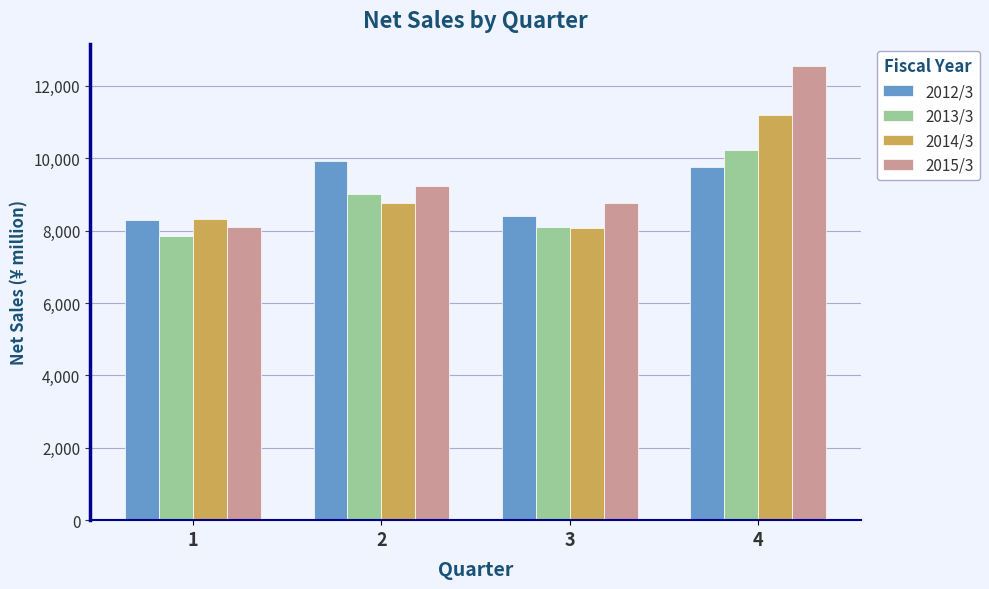

What is the difference between the highest and lowest values at 3?

677